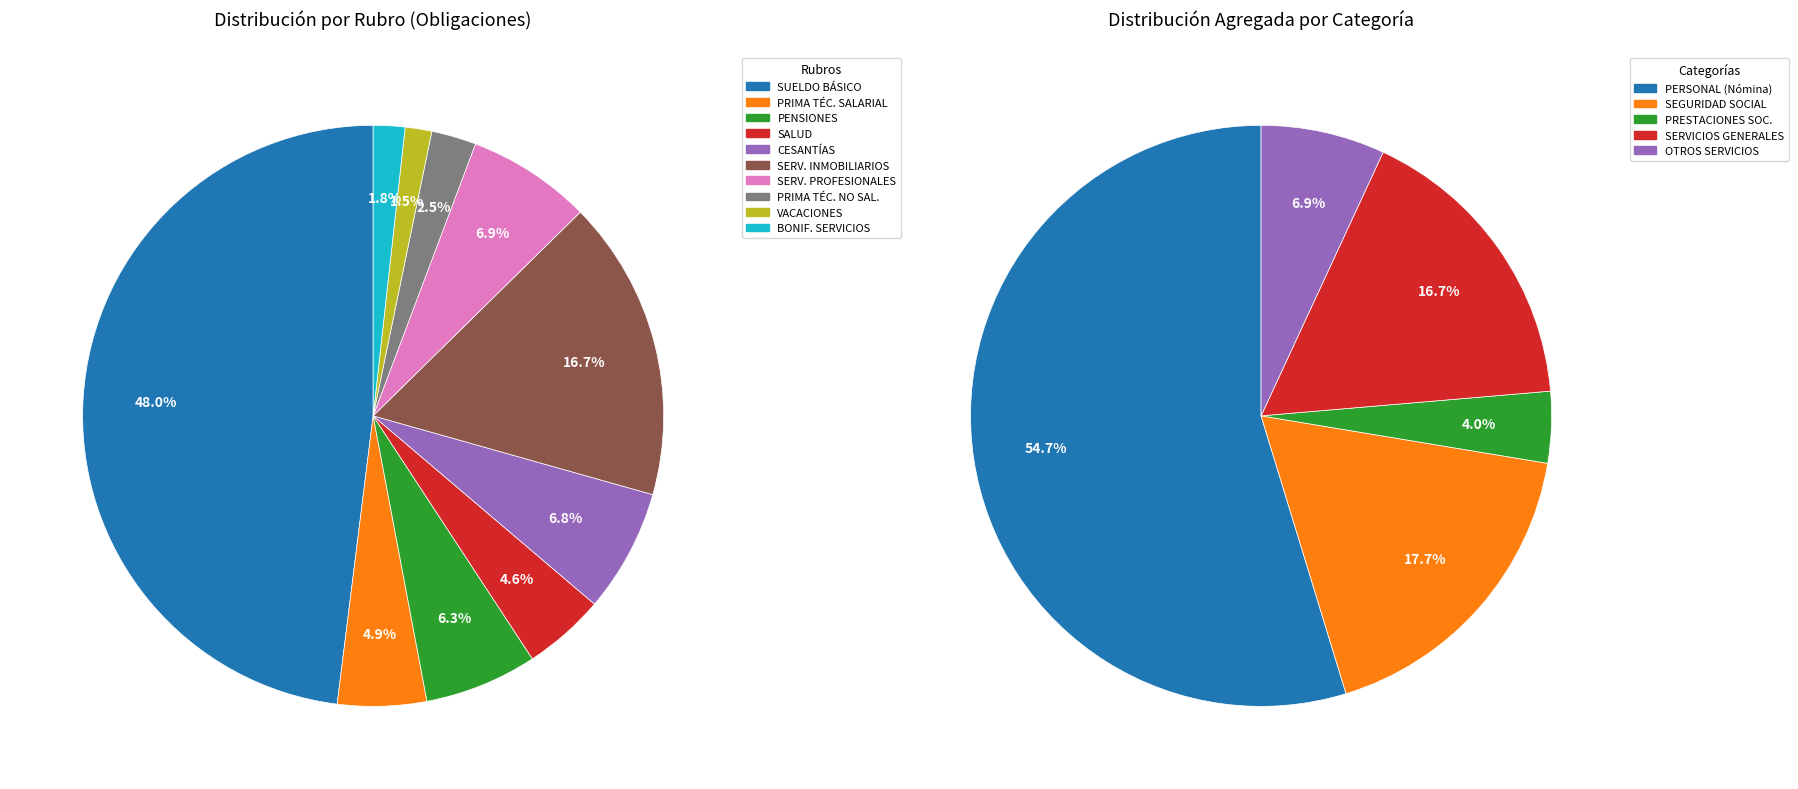

To the nearest percent, what is the average slice percentage?

10%